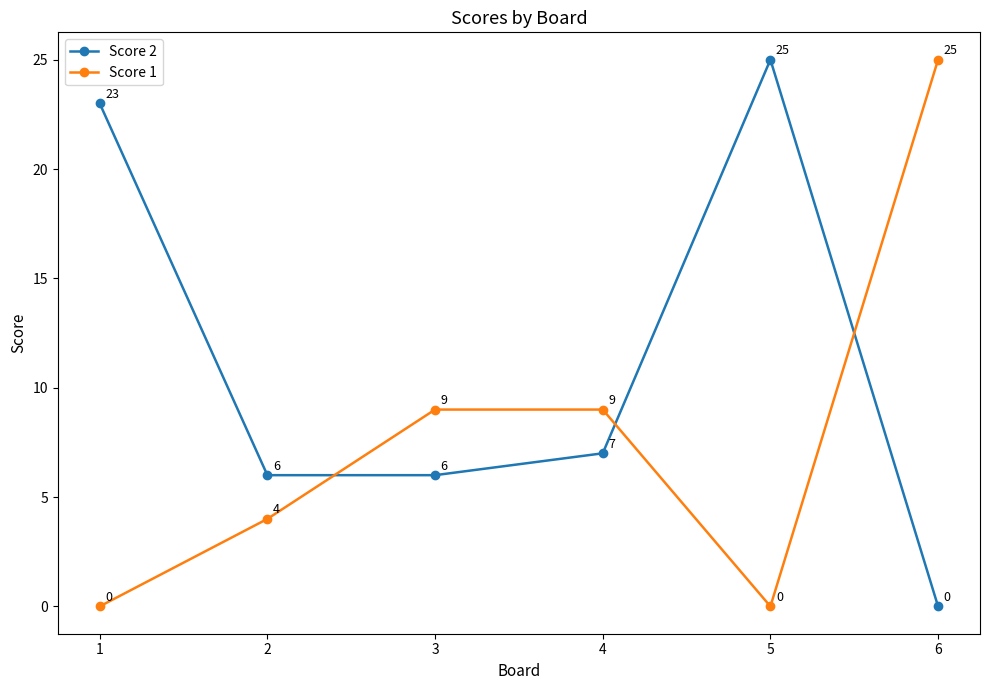

Reading right to left, transcribe all the data shown in this chart.

Score 2: 0	25	7	6	6	23
Score 1: 25	0	9	9	4	0